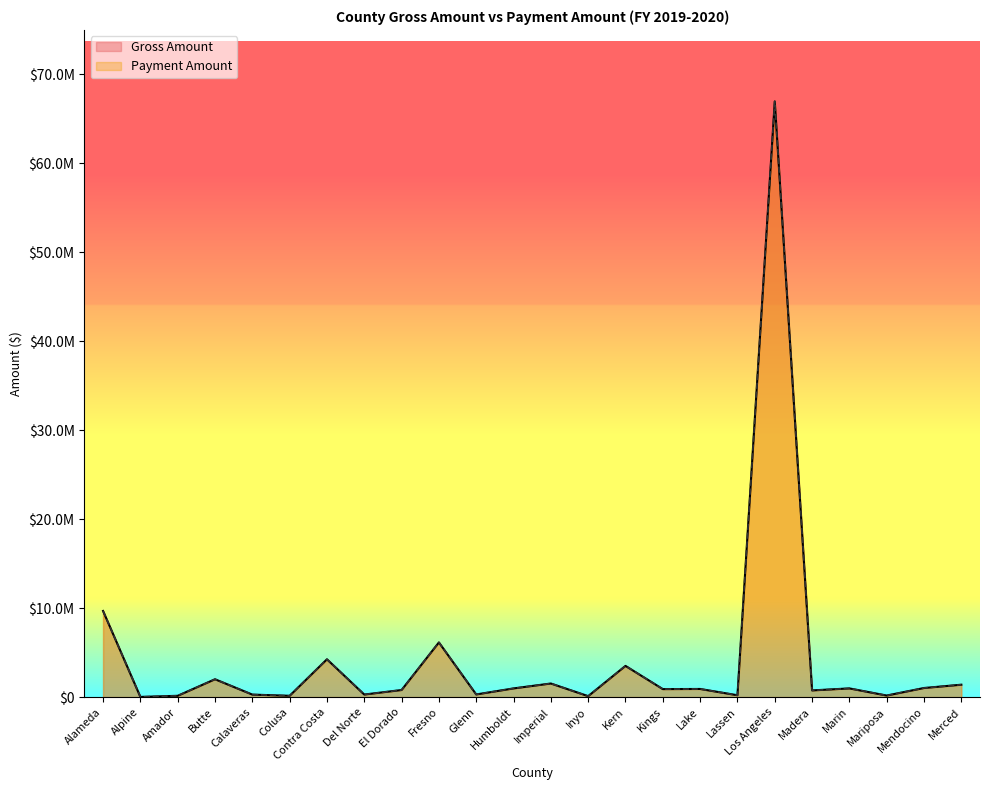

True or false: Gross Amount and Payment Amount intersect in this chart.

False